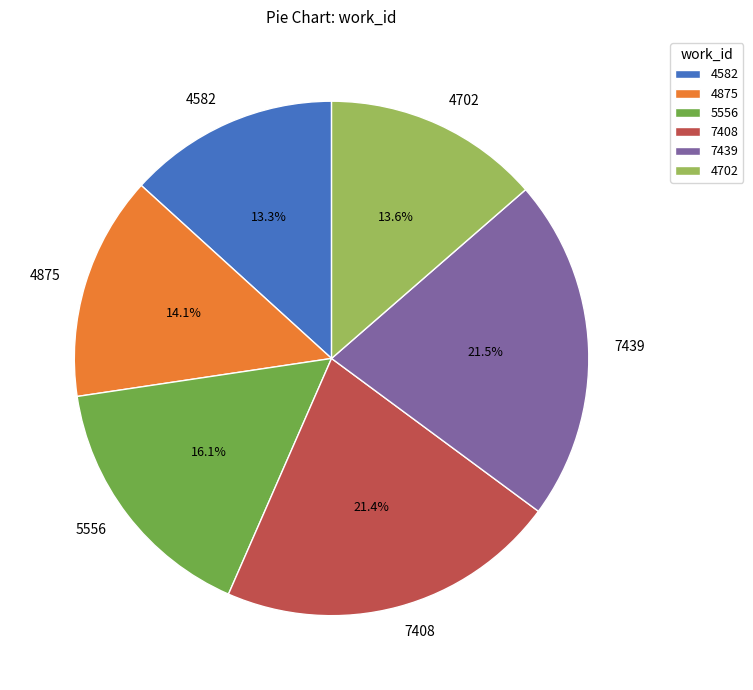

The 7408 slice represents 28% of the pie. True or false?

False